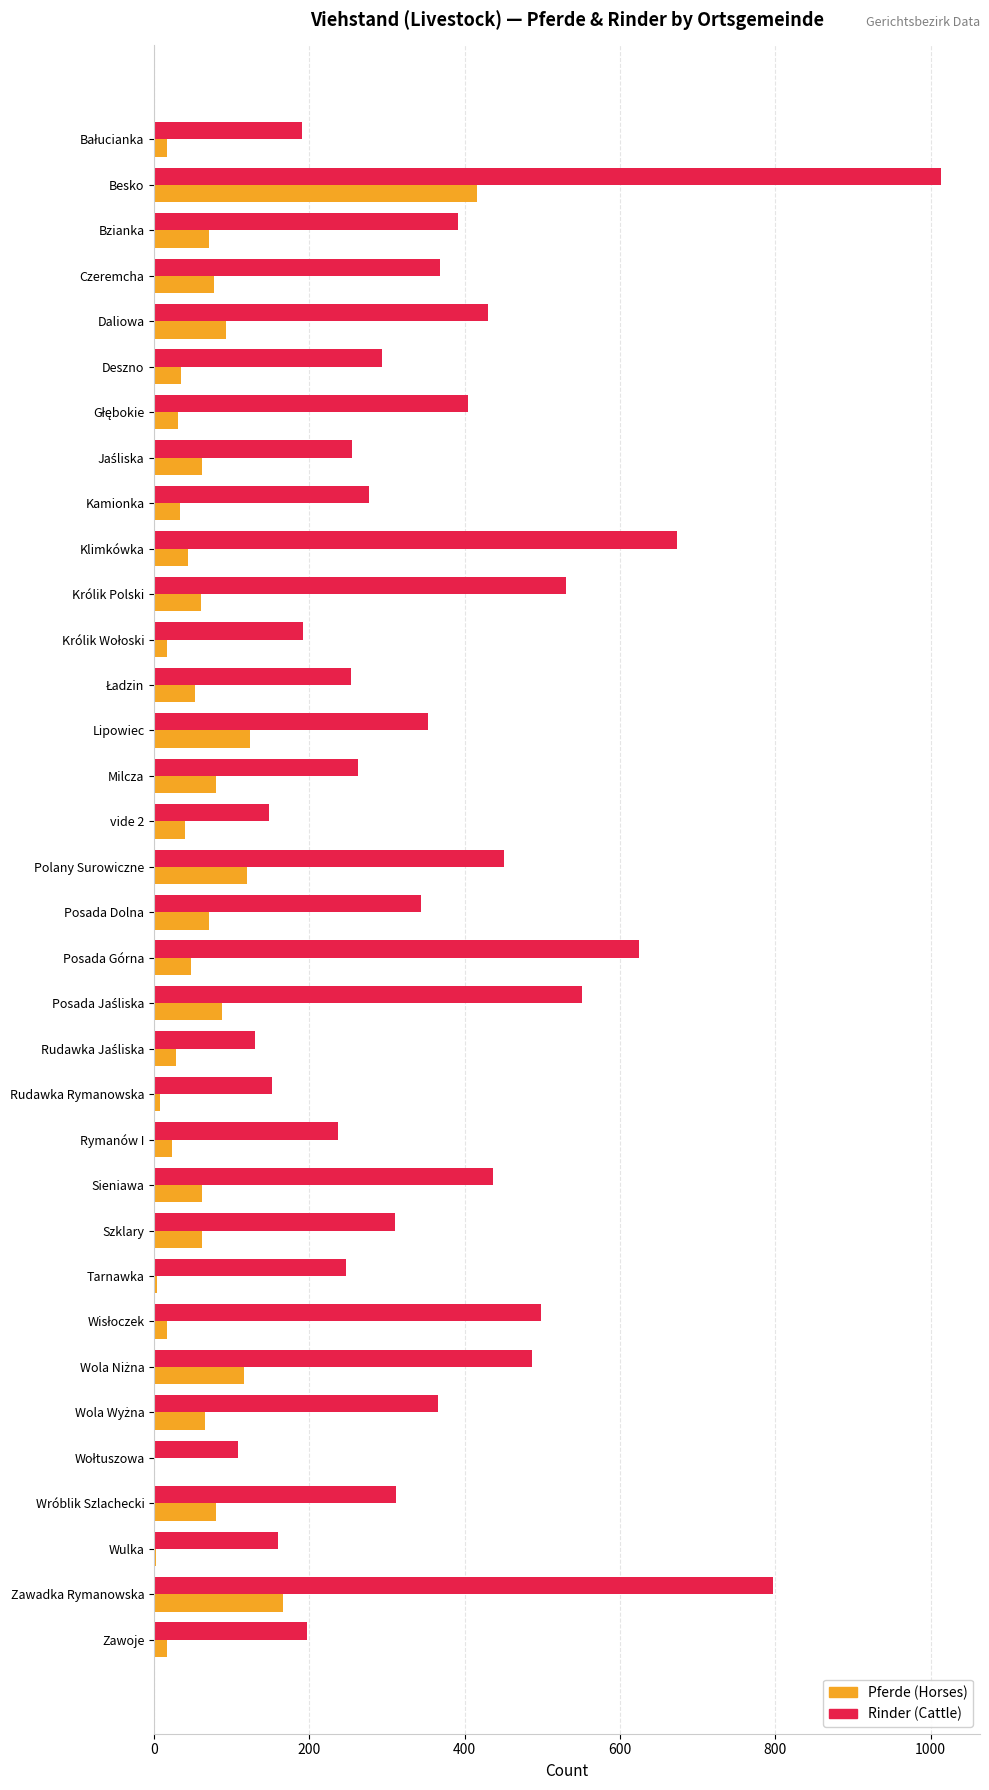

The Rinder (Cattle) series shows 293 at Deszno. True or false?

True